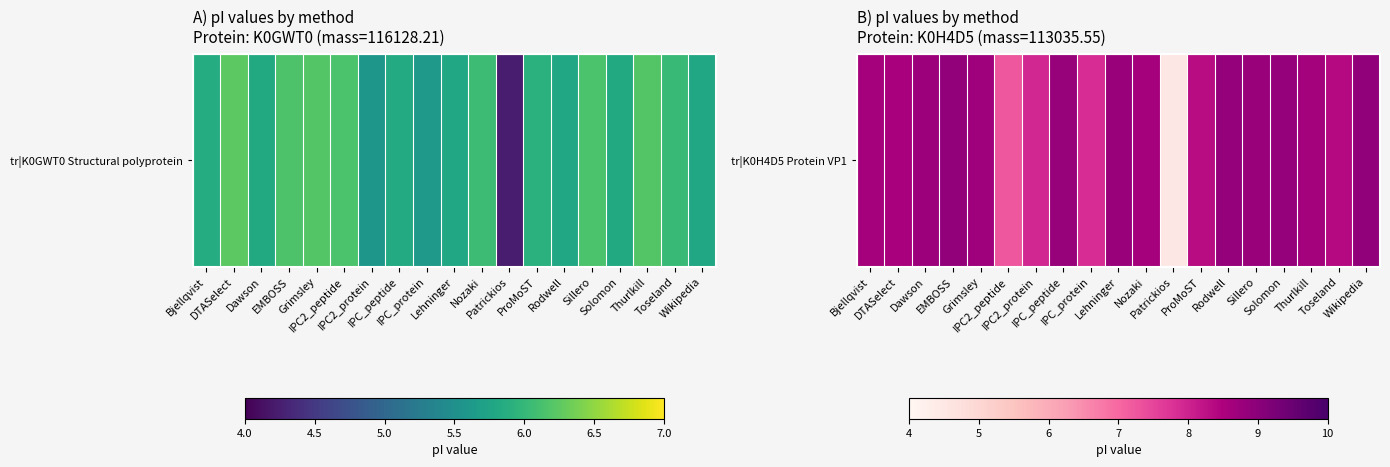

What is the ratio of the value at Dawson to the value at Rodwell?

1.0